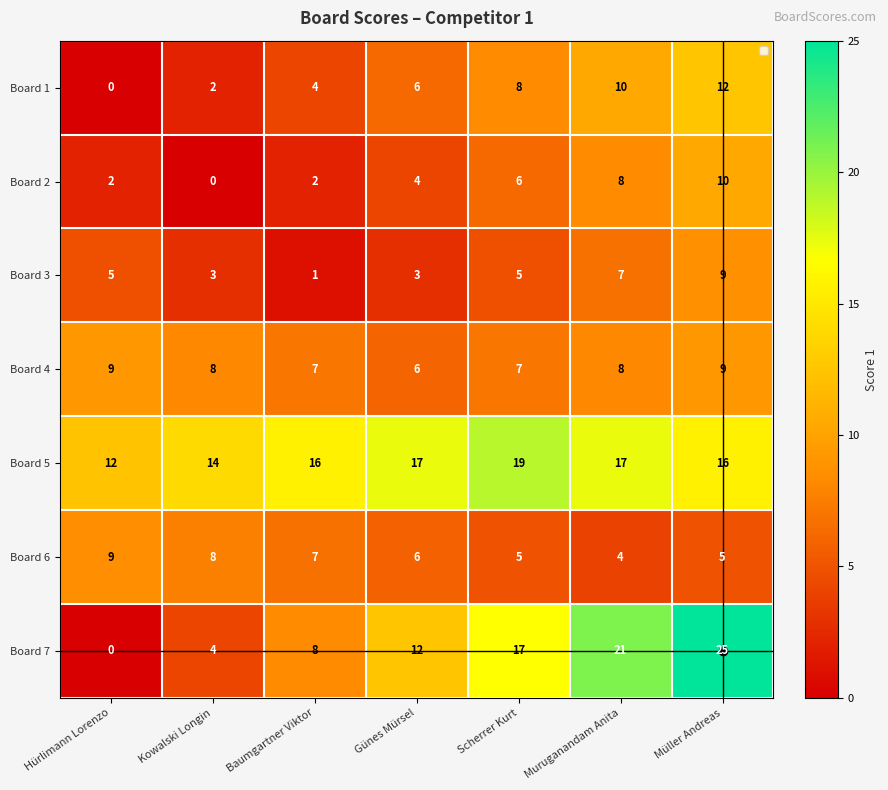

What is the highest value of the Board 6 series?

9